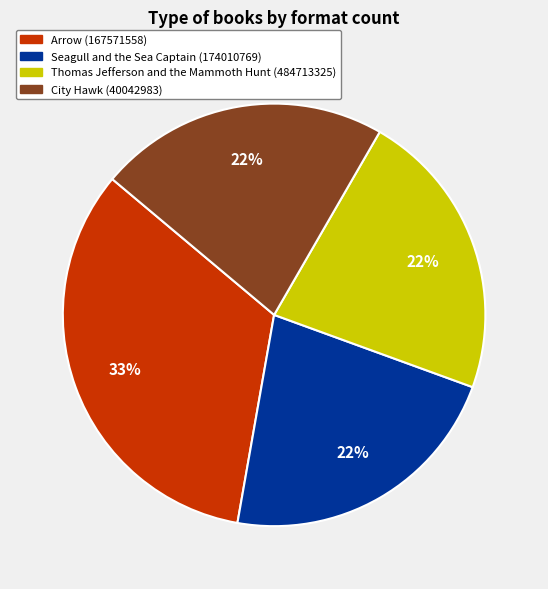

Which category has the biggest portion of the pie?

Arrow (167571558)